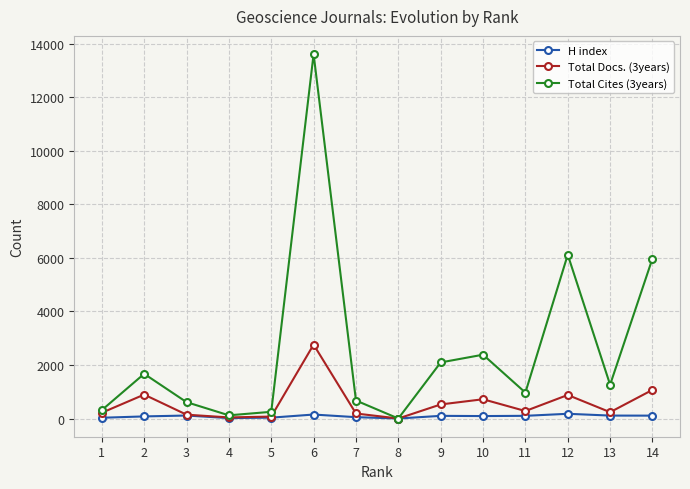

At which label is Total Cites (3years) closest to 6805?

12